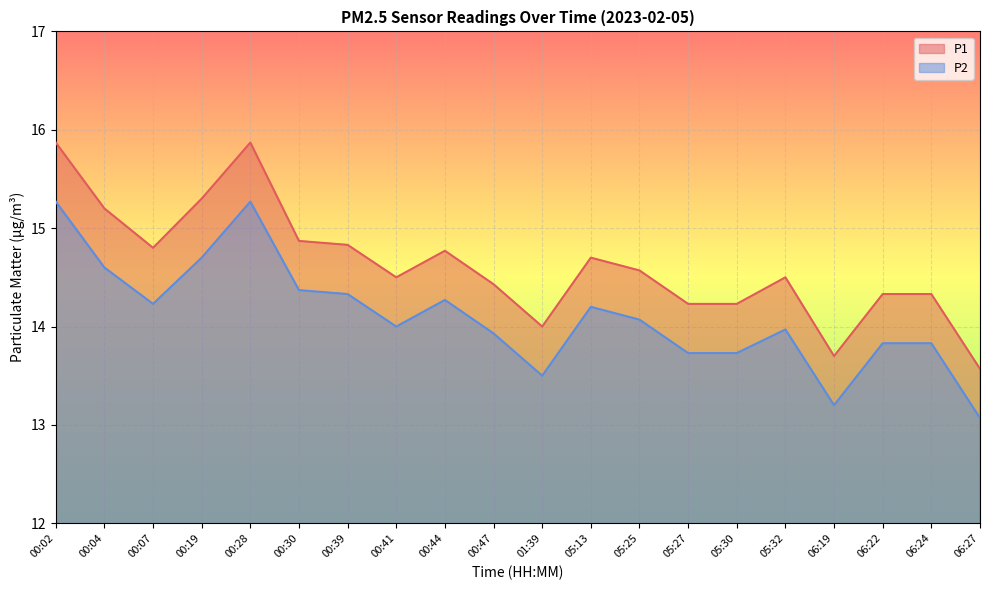

The P1 series shows 15.9 at 00:02. True or false?

True